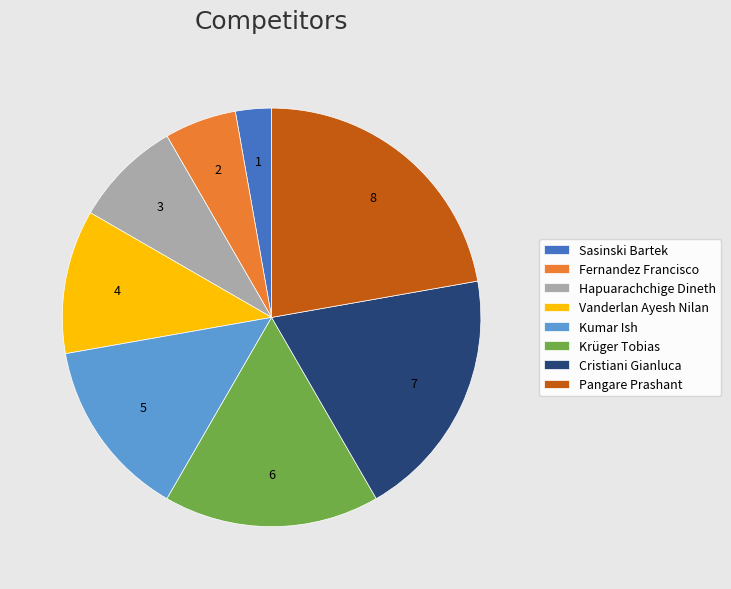

Is Pangare Prashant the majority of the pie?

No